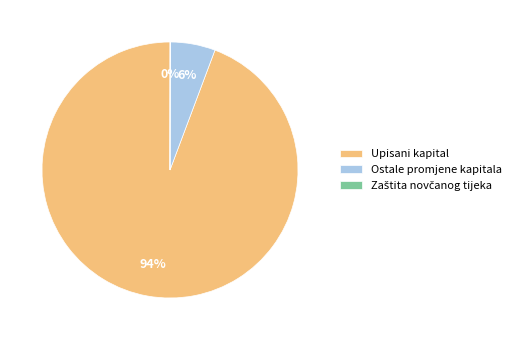

Which slice is the largest?

Upisani kapital